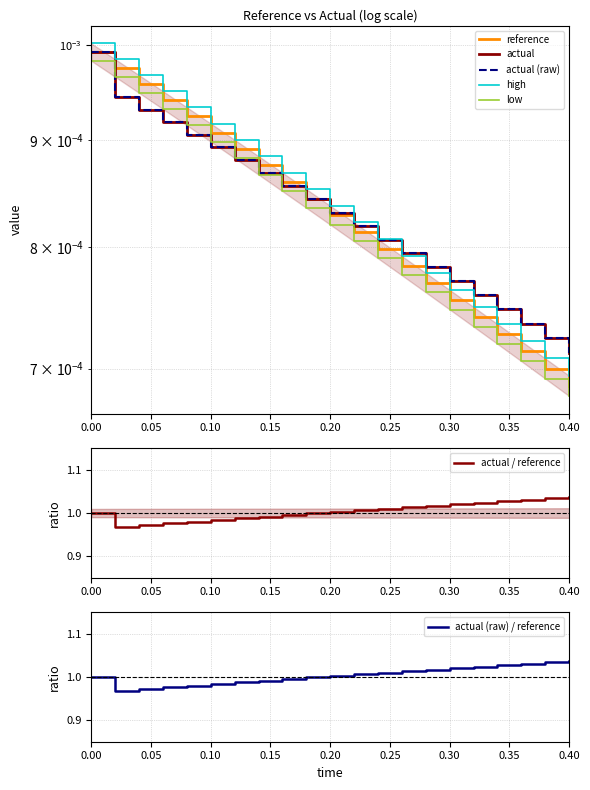

What are all the series names shown in the legend?

reference, actual, actual (raw), high, low